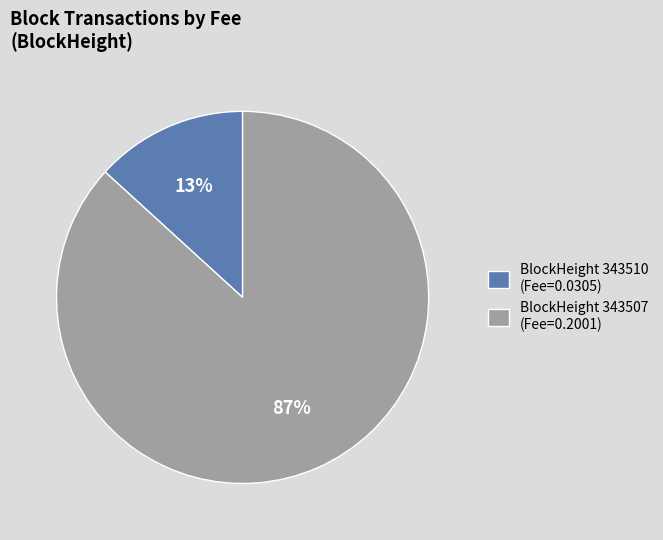

Rank the categories by value from highest to lowest.

BlockHeight 343507 (Fee=0.2001), BlockHeight 343510 (Fee=0.0305)